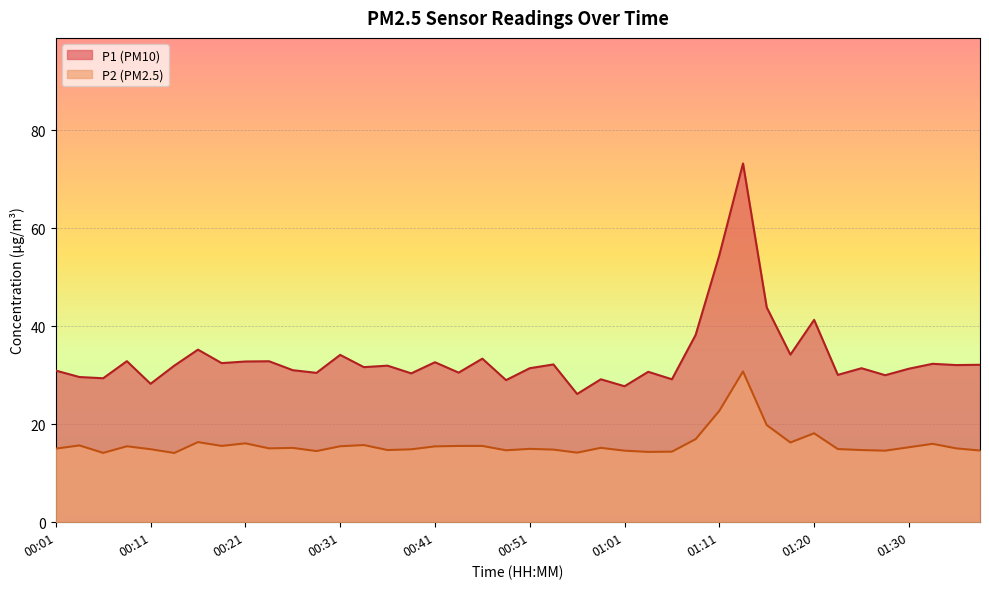

Which label corresponds to the largest value in the chart?

01:13